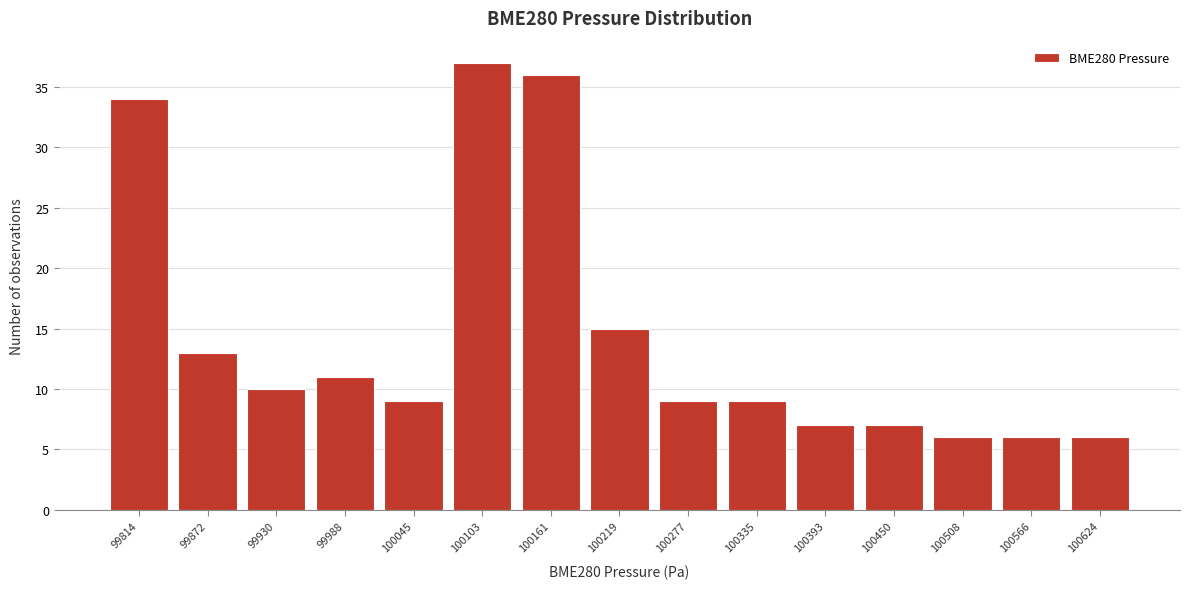

Reading left to right, list all the values displayed in this chart.

34	13	10	11	9	37	36	15	9	9	7	7	6	6	6